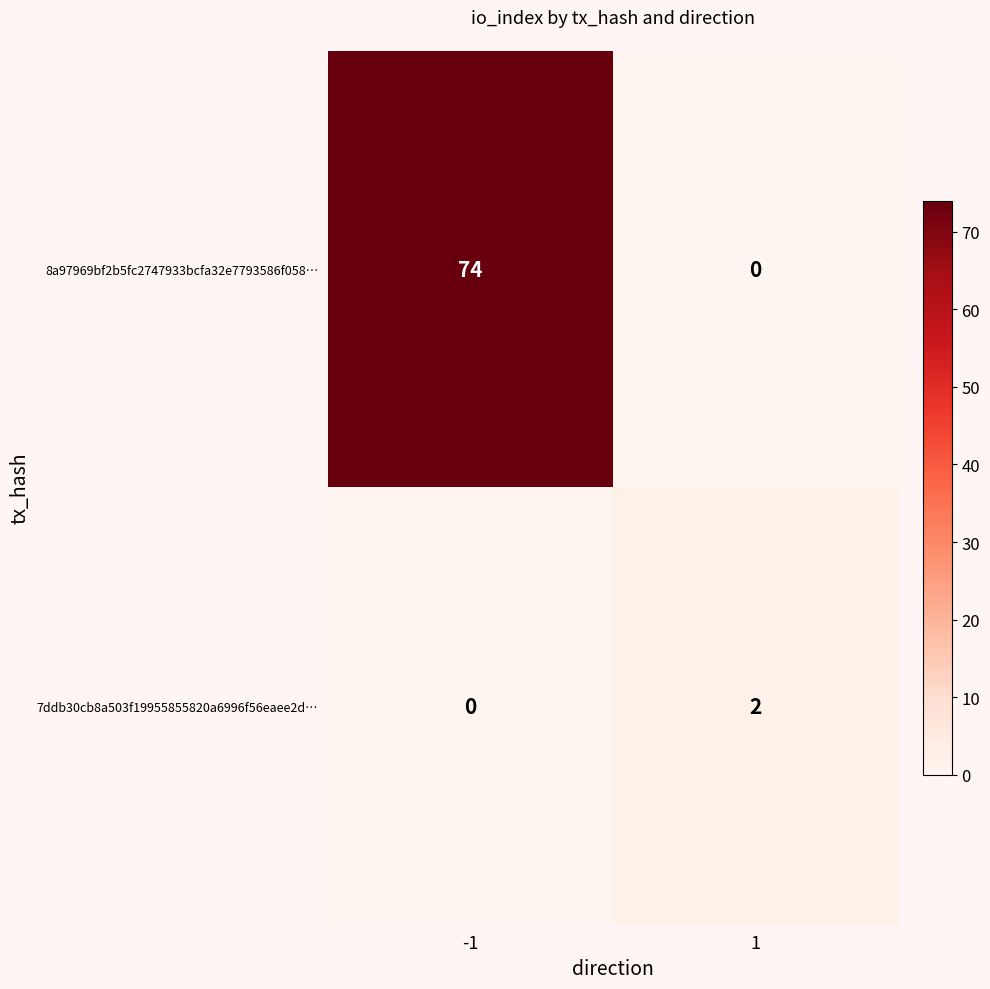

At which category is the sum across all series the highest?

-1